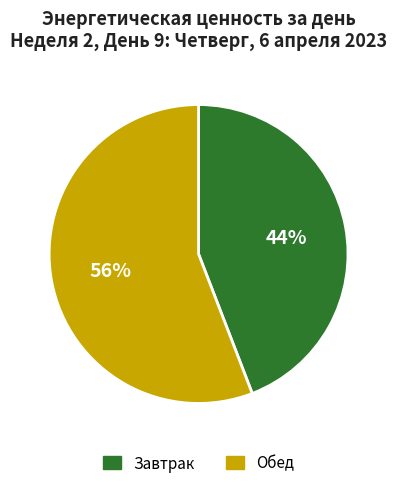

Which has a higher value, Обед or Завтрак?

Обед